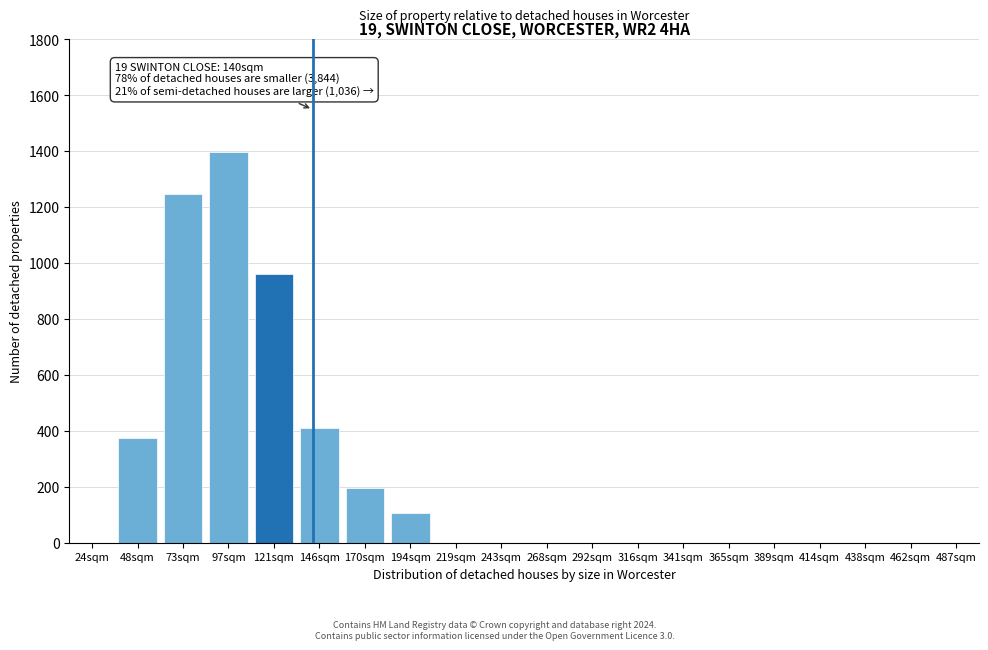

Reading left to right, transcribe all the data shown in this chart.

24sqm=0	48sqm=374	73sqm=1247	97sqm=1399	121sqm=962	146sqm=412	170sqm=195	194sqm=106	219sqm=0	243sqm=0	268sqm=0	292sqm=0	316sqm=0	341sqm=0	365sqm=0	389sqm=0	414sqm=0	438sqm=0	462sqm=0	487sqm=0